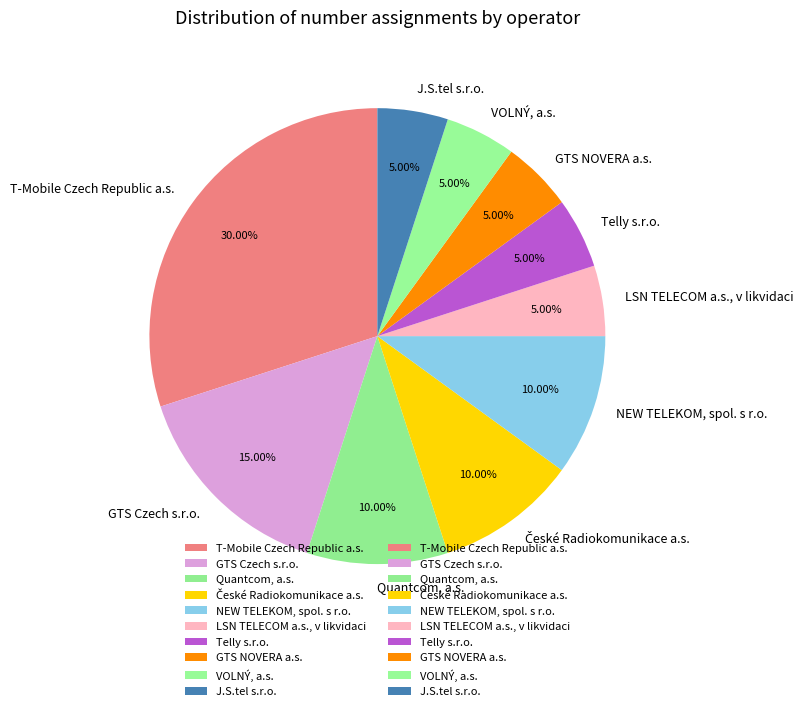

Is it true that Telly s.r.o. is 5% of the pie?

True